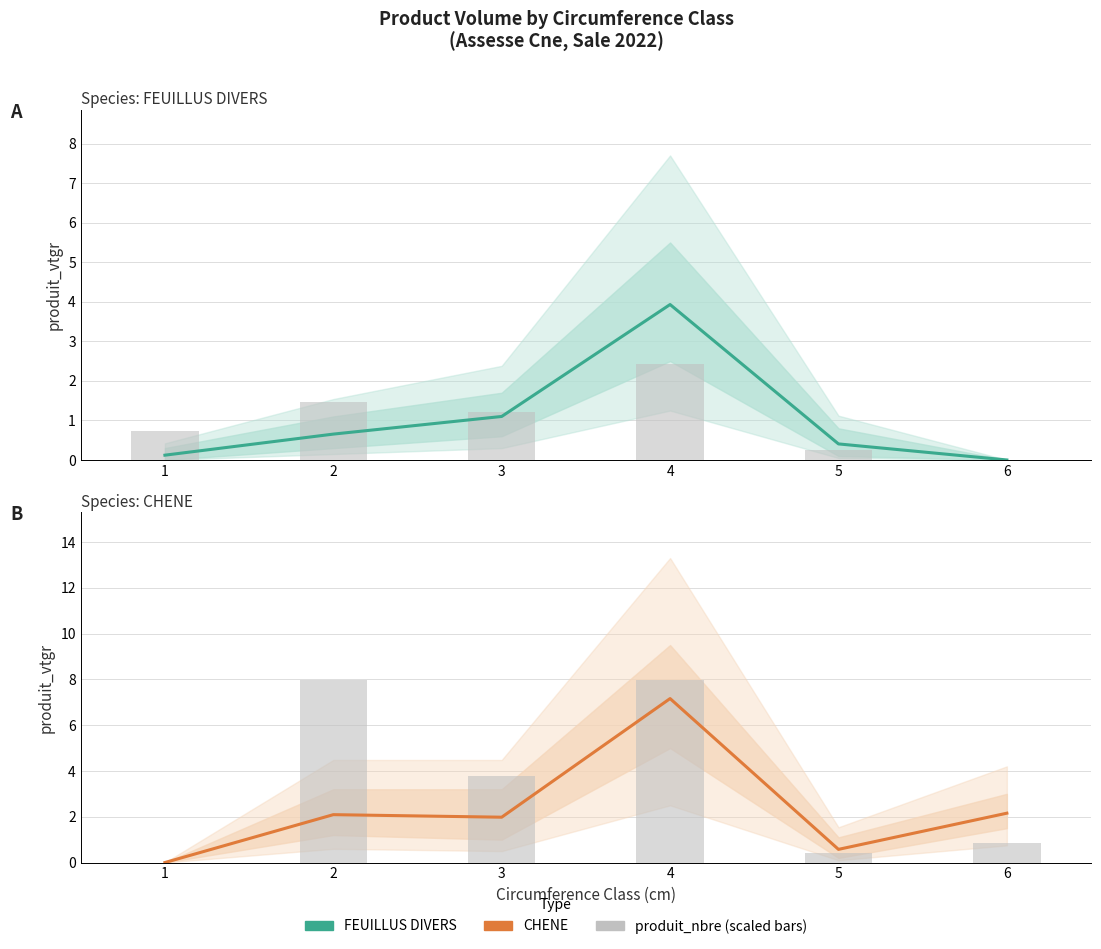

True or false: FEUILLUS DIVERS produit_nbre (scaled) has a value of 0.2 at 5.

True